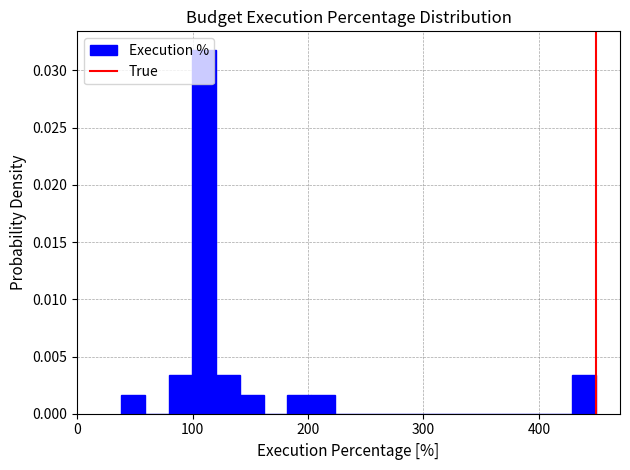

Around what value on the x-axis is the tallest bar? Give the approximate position of its centre, as read against the axis.

110